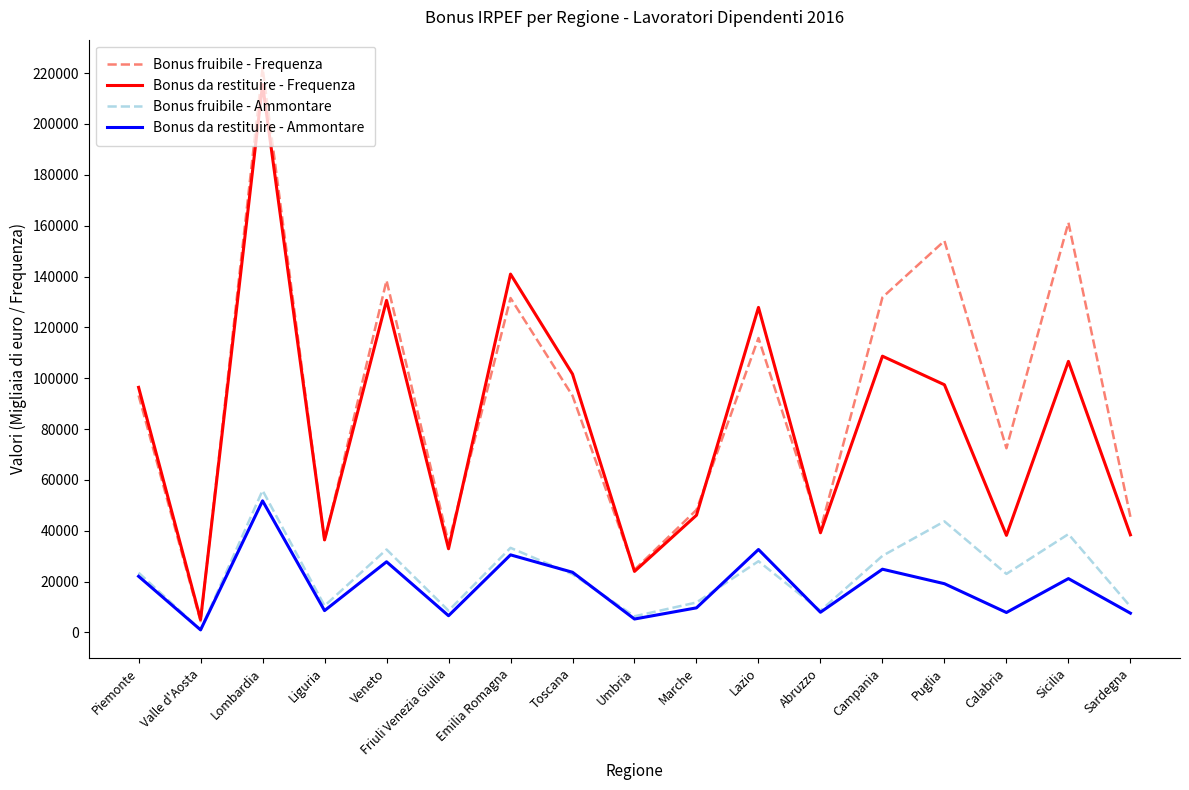

True or false: Bonus fruibile - Frequenza and Bonus da restituire - Ammontare cross at least once.

False